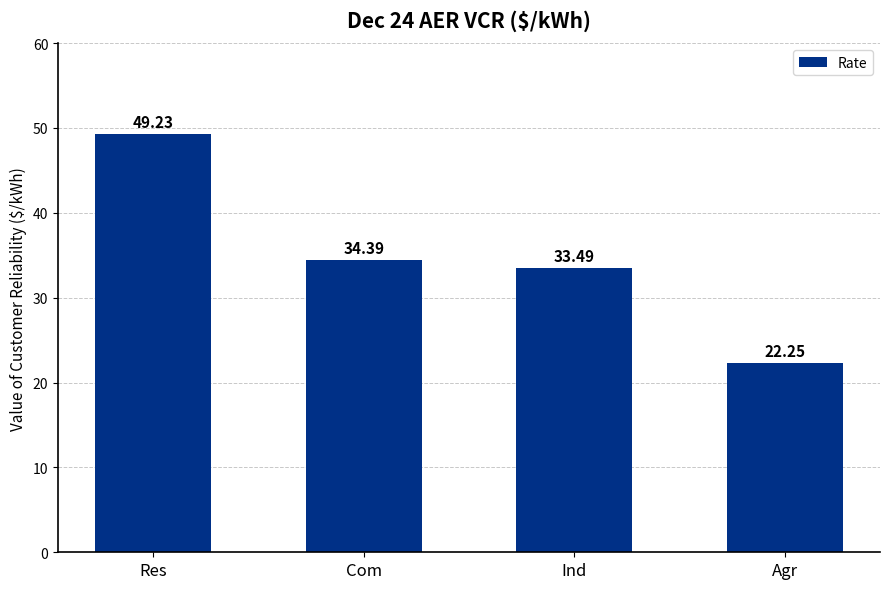

Does the chart contain any negative values?

No